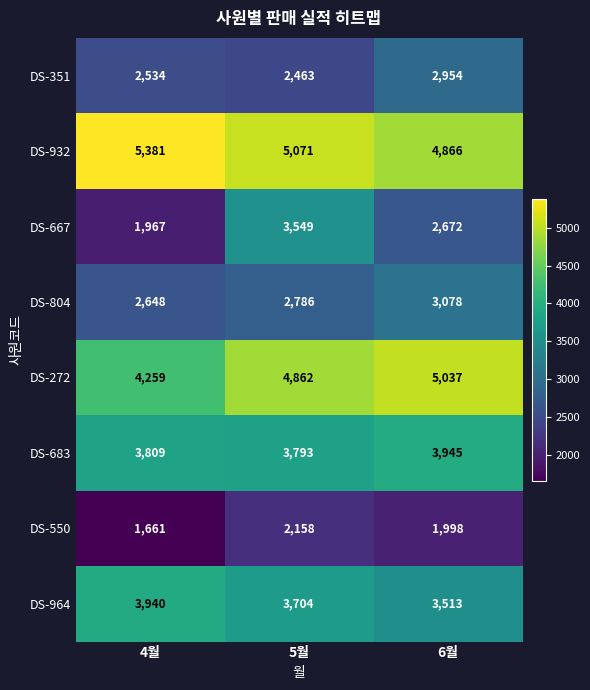

Rank the series by their maximum value, from lowest to highest.

DS-550, DS-351, DS-804, DS-667, DS-964, DS-683, DS-272, DS-932